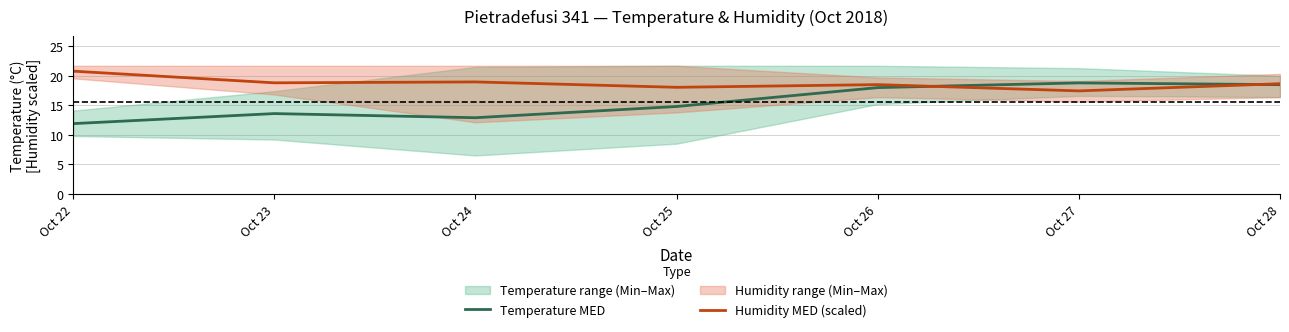

List the series in order of their overall mean, lowest first.

Temperature MED, Humidity MED (scaled)